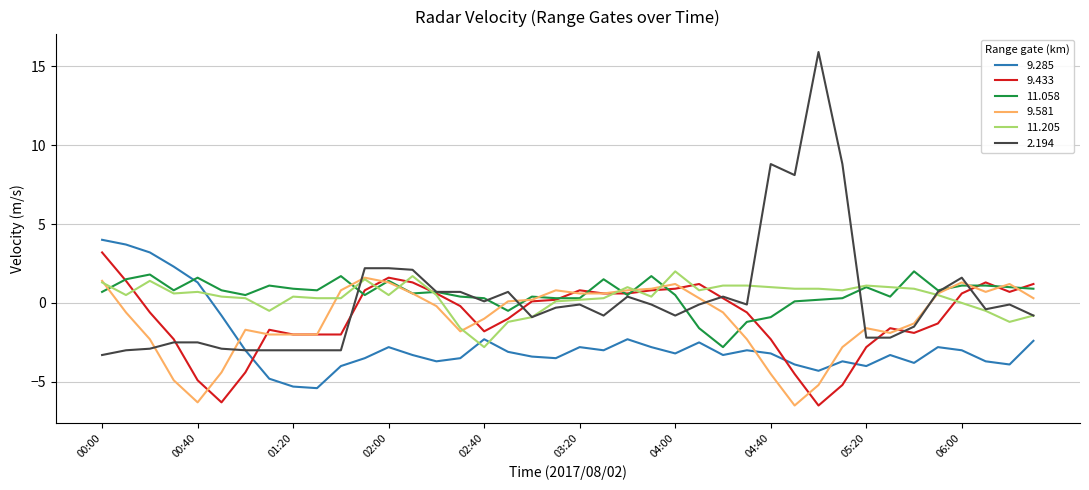

What is the minimum value for 11.058?

-2.8